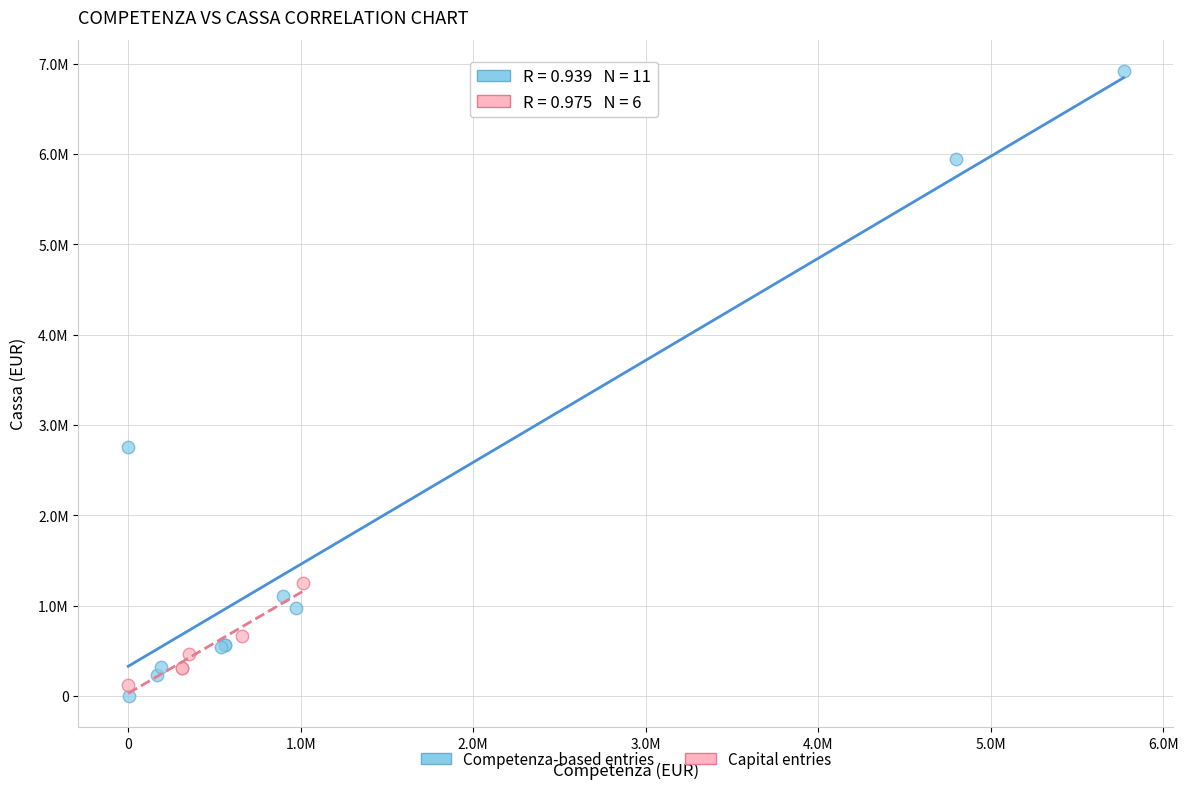

Which series reaches the maximum Y coordinate?

Competenza-based entries